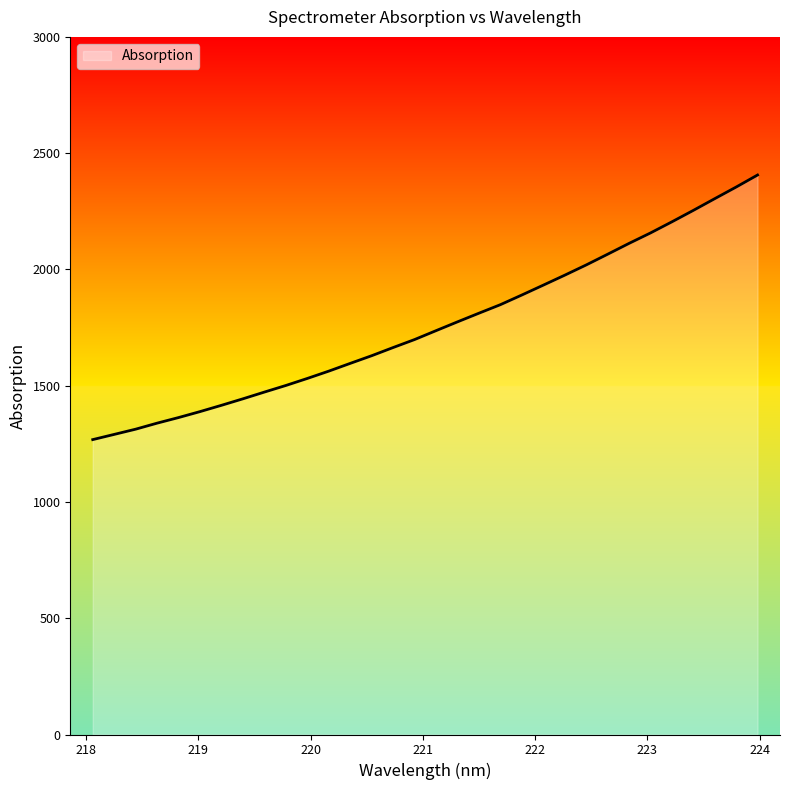

What is the smallest value displayed?

1268.1